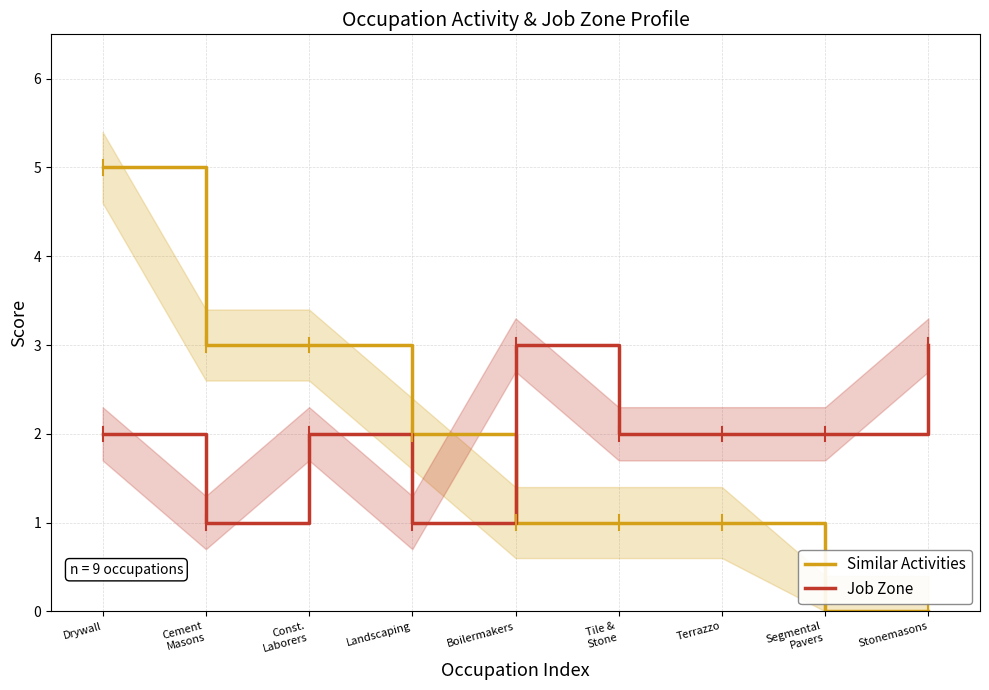

At how many categories does at least one series exceed 2?

5